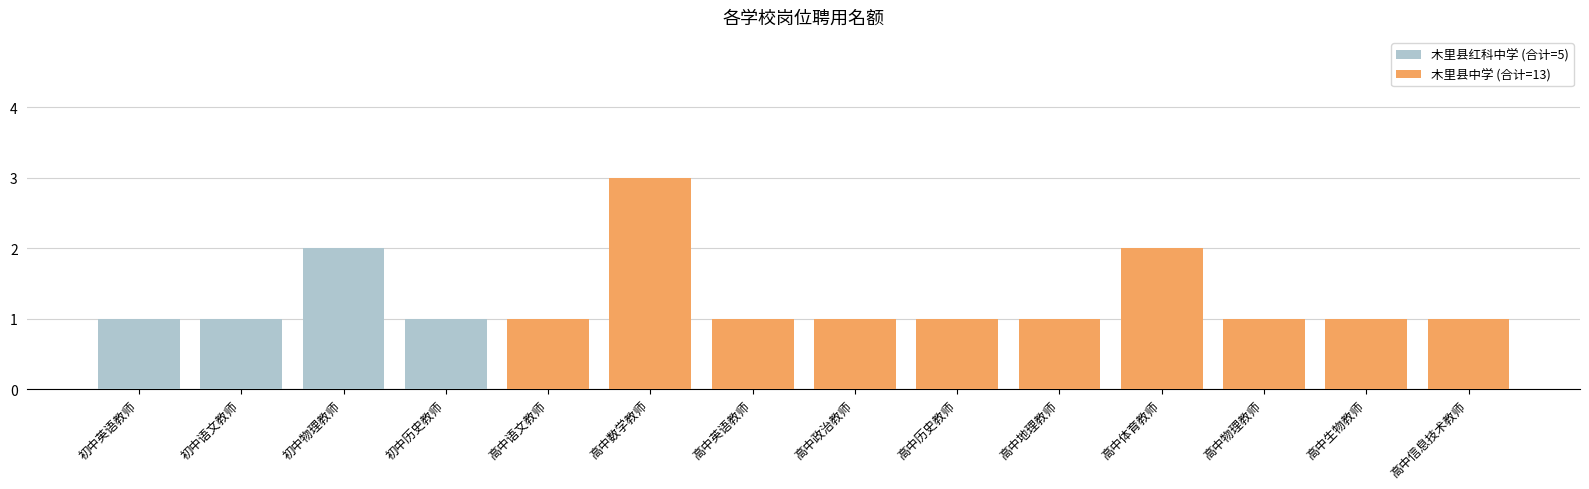

At which label does 木里县红科中学 (合计=5) reach its peak?

初中物理教师